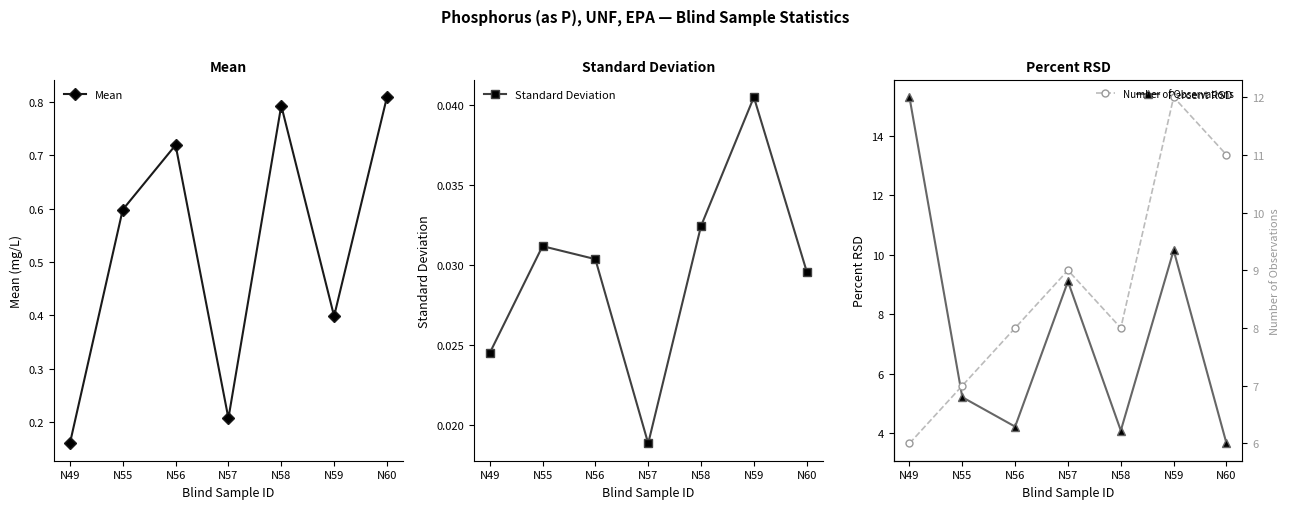

How many series are shown in this chart?

4